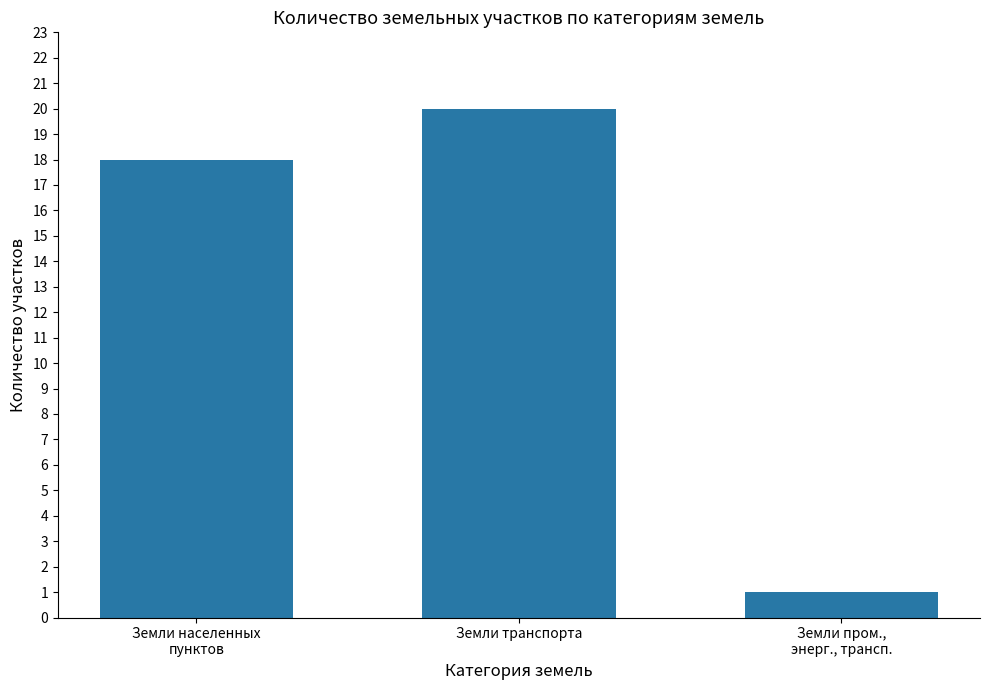

Does the chart contain any negative values?

No